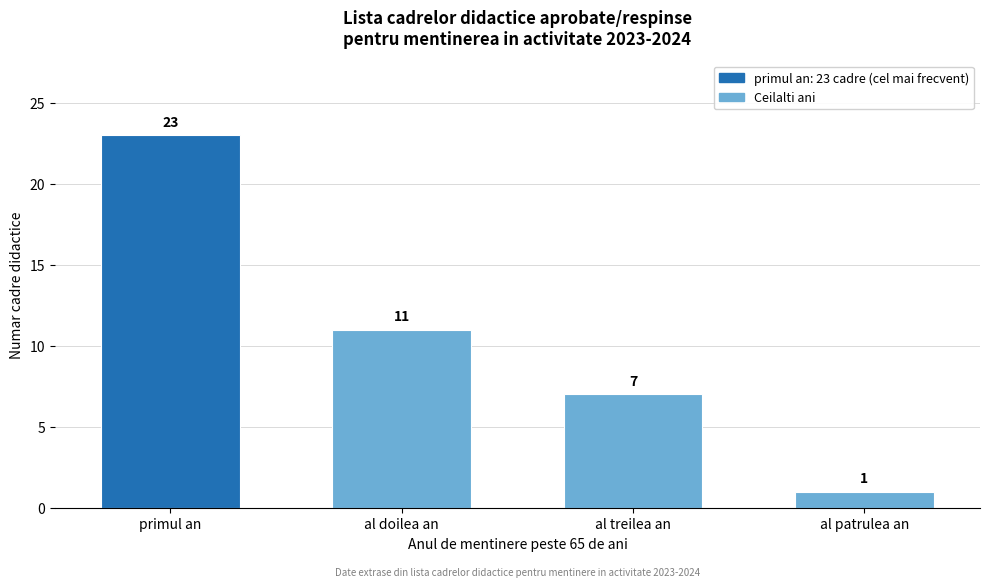

Reading left to right, transcribe all the data shown in this chart.

primul an=23	al doilea an=11	al treilea an=7	al patrulea an=1